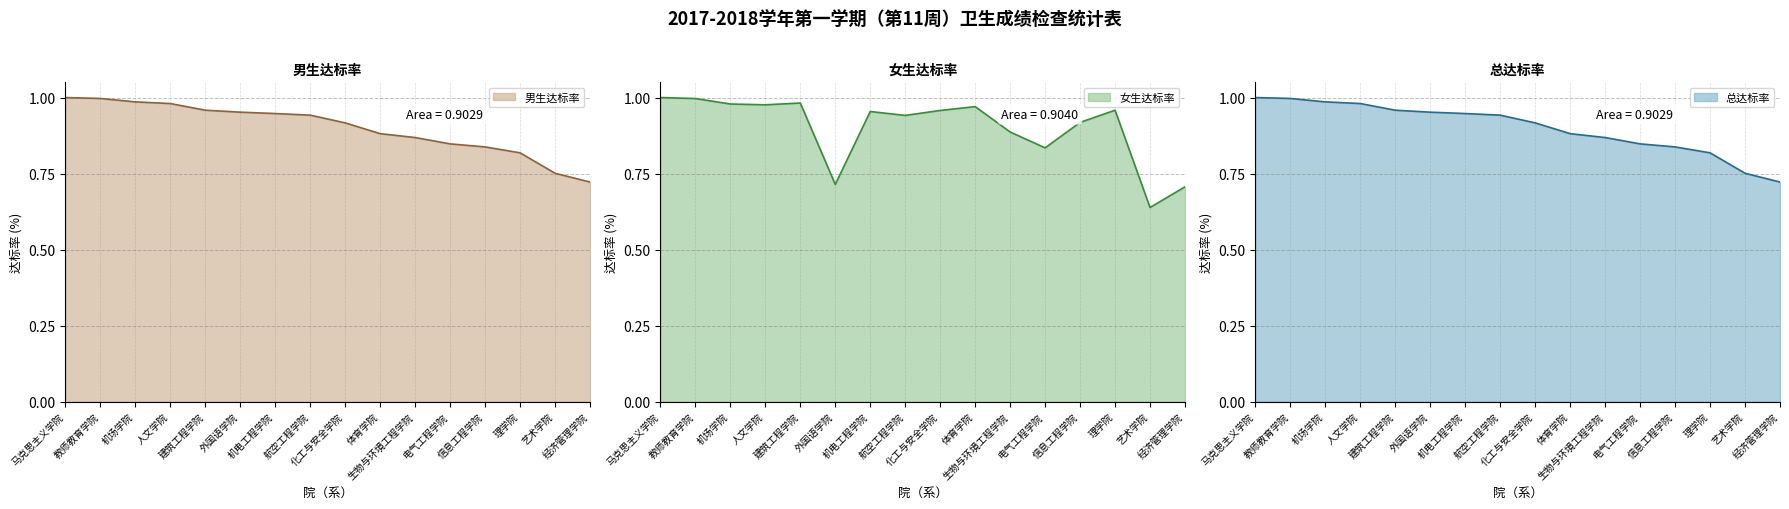

True or false: 男生达标率 and 总达标率 intersect in this chart.

False